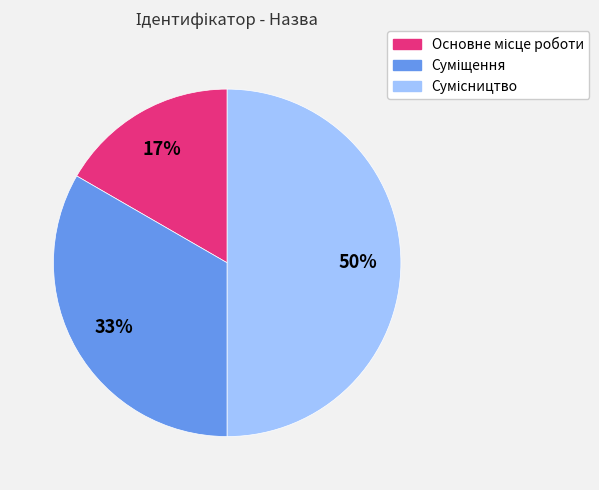

To the nearest percent, what is the average slice percentage?

33%